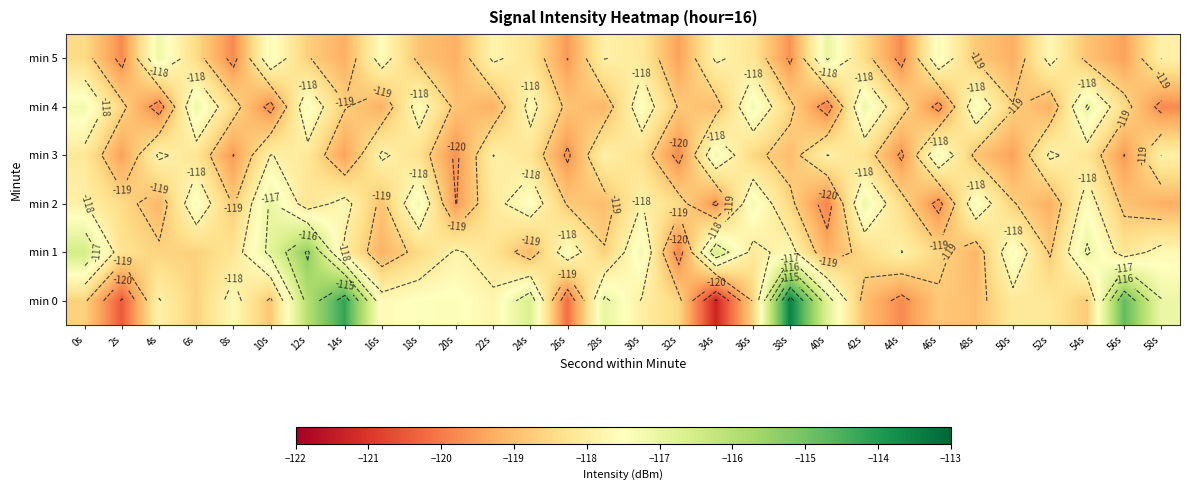

Which category has the highest value in the min 0 series?

38s